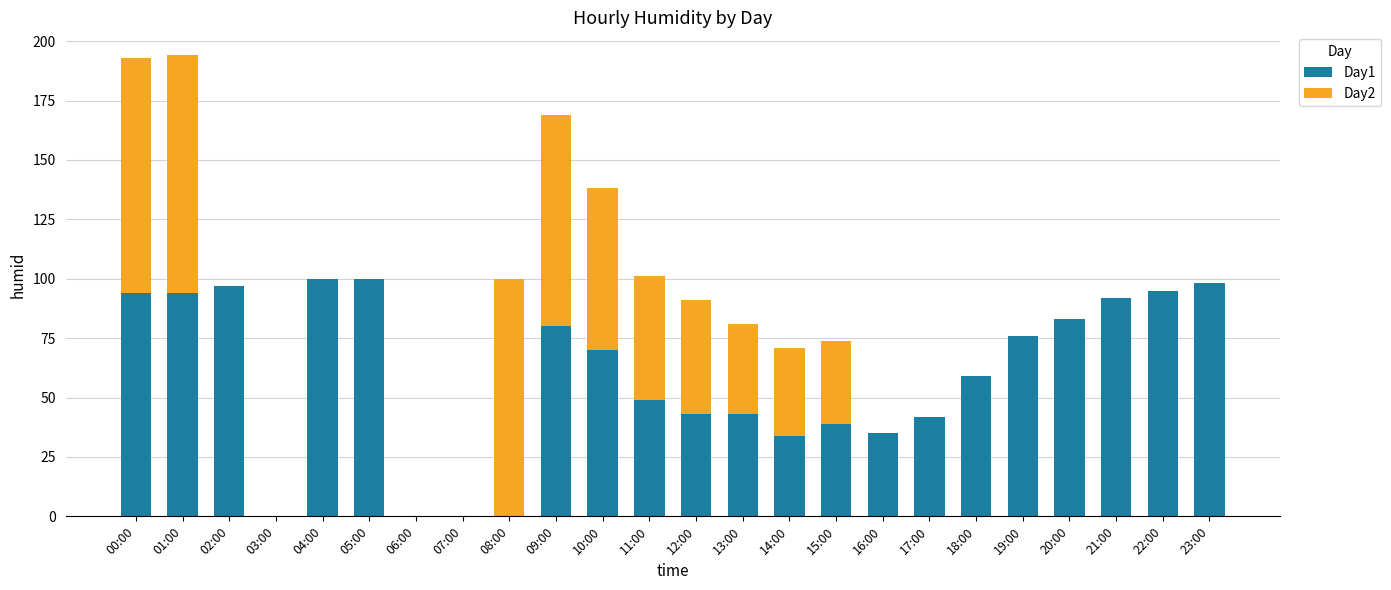

The Day1 series shows 0 at 08:00. True or false?

True